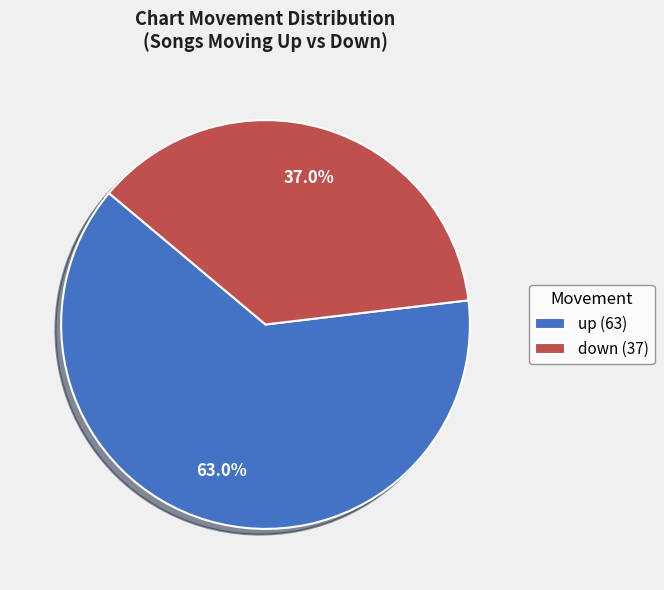

Between up (63) and down (37), which is larger?

up (63)